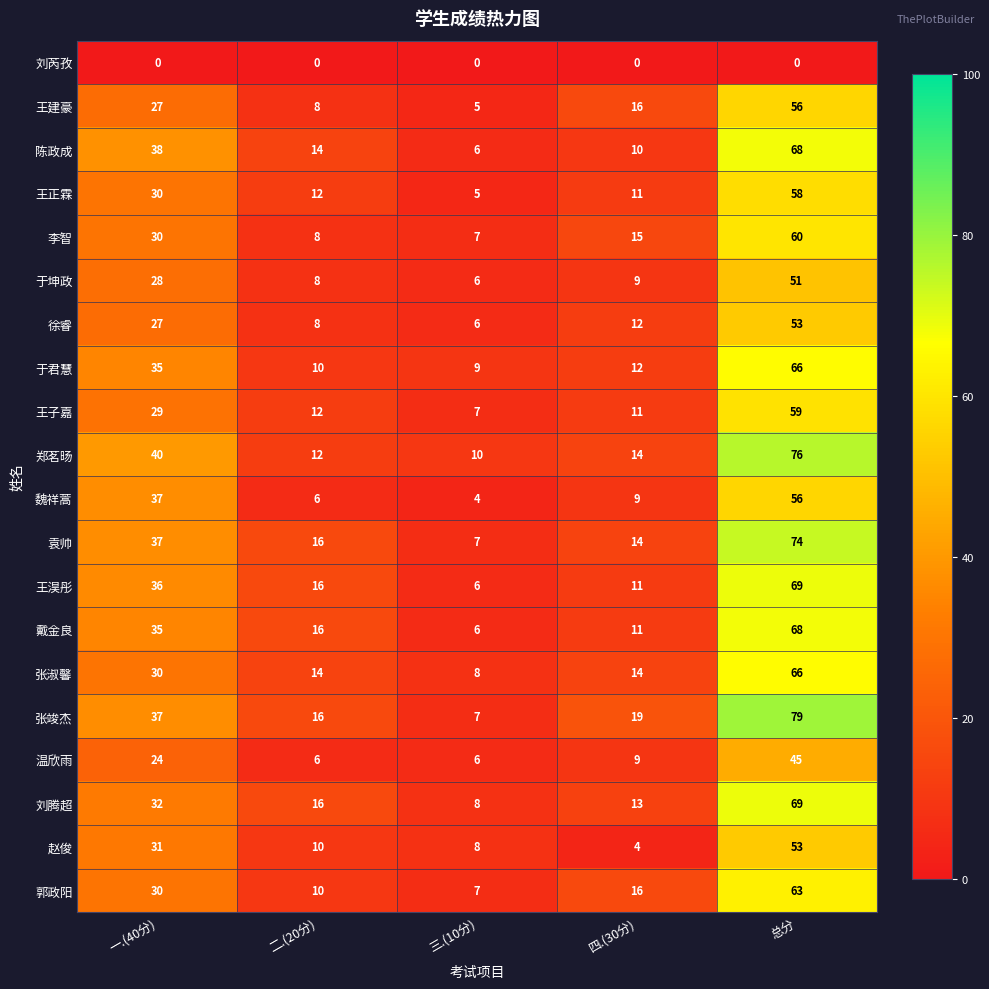

Which series has the largest range (max minus min)?

张竣杰